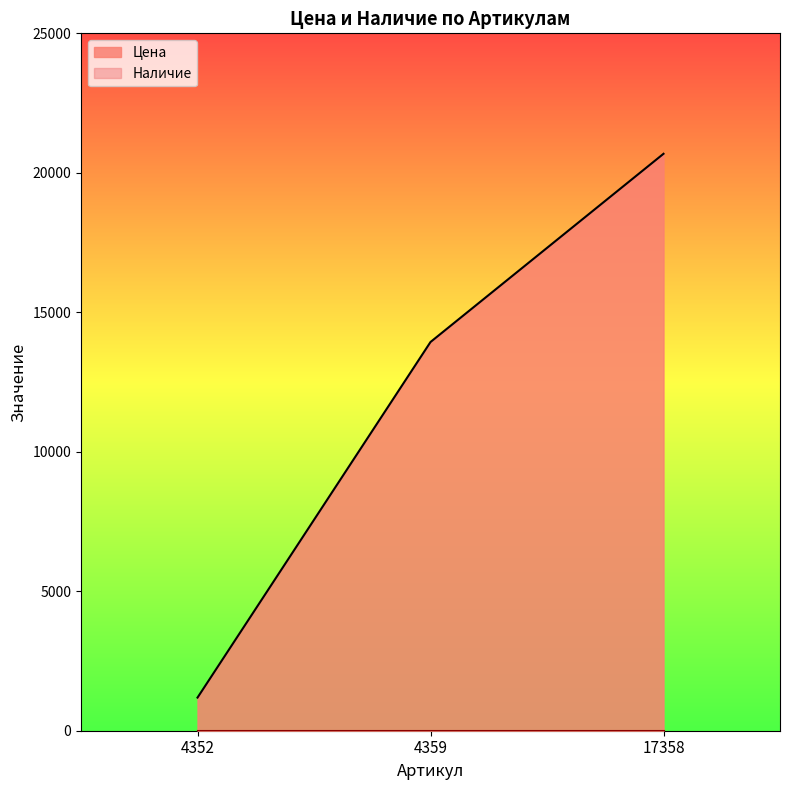

Is it true that the value at 4359 is 13935?

True